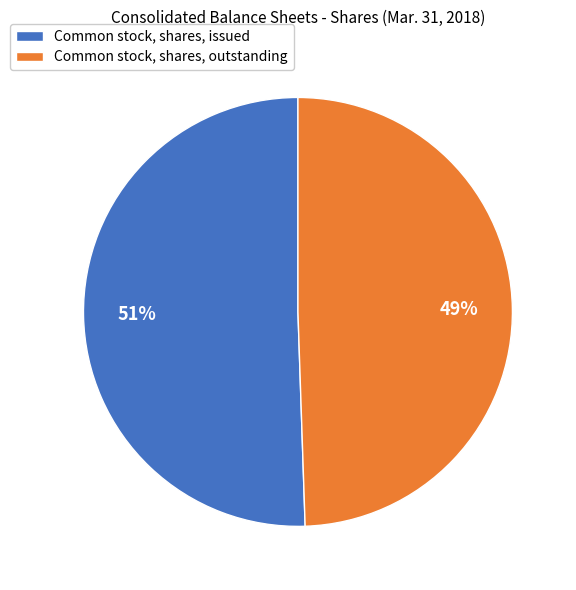

To the nearest percent, what is the combined percentage of Common stock, shares, outstanding and Common stock, shares, issued?

100%